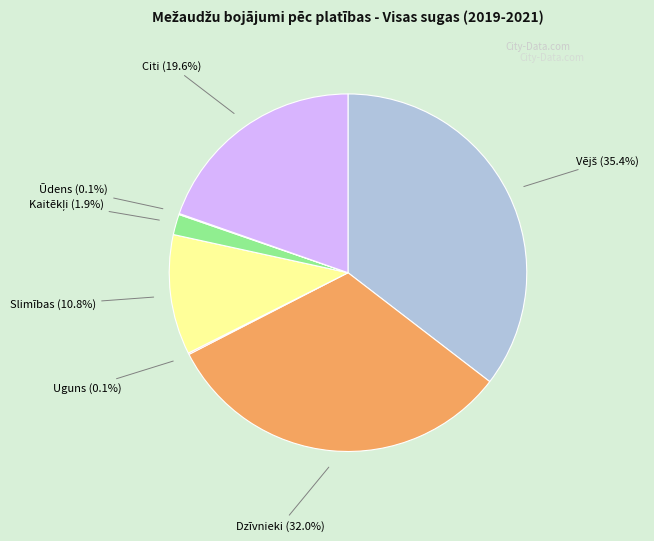

Does Dzīvnieki account for over 50% of the chart?

No